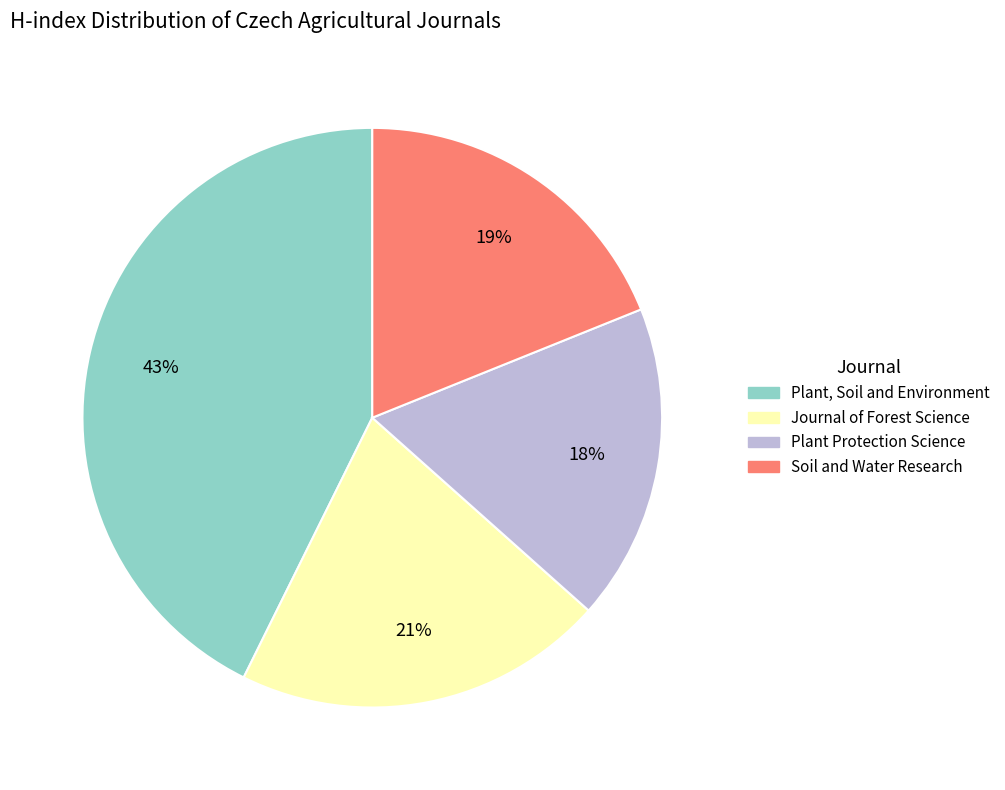

To the nearest percent, what is the average slice percentage?

25%